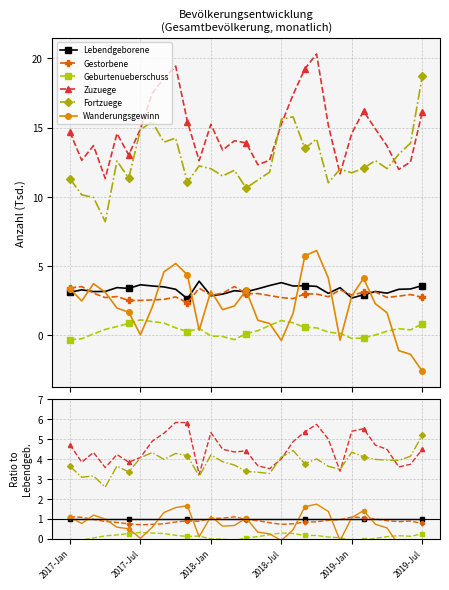

What is the label of the 6th point from the left?

2019-Jul